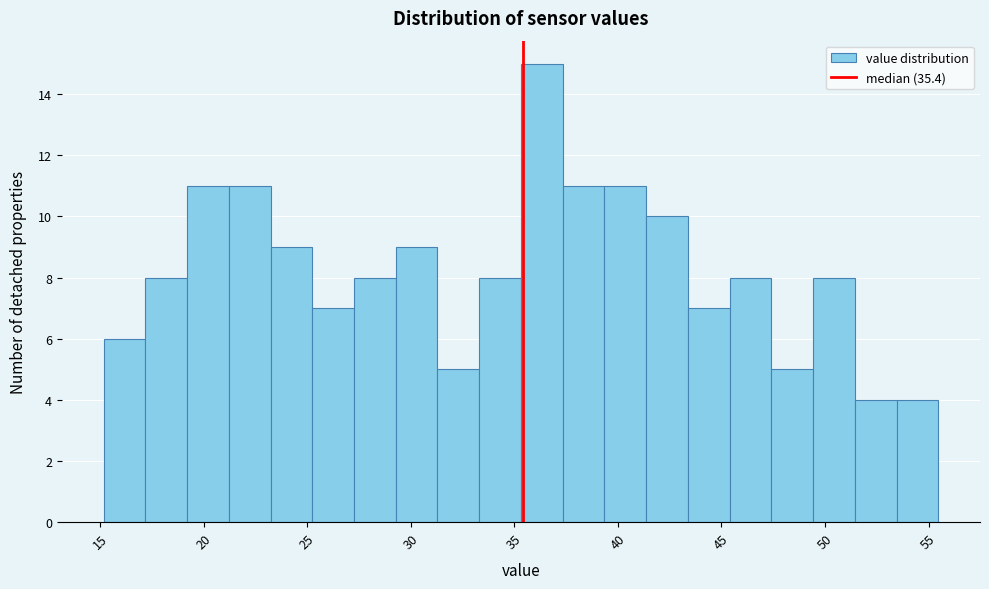

Reading left to right, transcribe this chart: for each bar, give the range it covers on the x-axis and its height. Neither the bar edges nor the heights are printed on the chart, so give them approximately, as read against the axes.

15.0 to 17.0: 6
17.0 to 19.0: 8
19.0 to 21.0: 11
21.0 to 23.0: 11
23.0 to 25.0: 9
25.0 to 27.5: 7
27.5 to 29.5: 8
29.5 to 31.5: 9
31.5 to 33.5: 5
33.5 to 35.5: 8
35.5 to 37.5: 15
37.5 to 39.5: 11
39.5 to 41.5: 11
41.5 to 43.5: 10
43.5 to 45.5: 7
45.5 to 47.5: 8
47.5 to 49.5: 5
49.5 to 51.5: 8
51.5 to 53.5: 4
53.5 to 55.5: 4